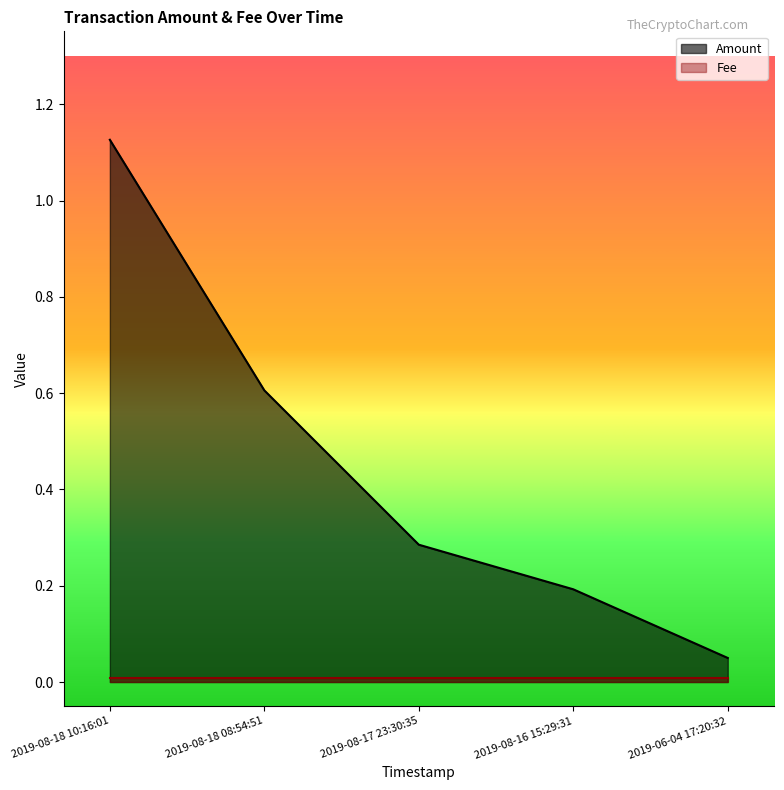

What is the sum of the values at 2019-08-17 23:30:35 and 2019-08-18 10:16:01?

1.4